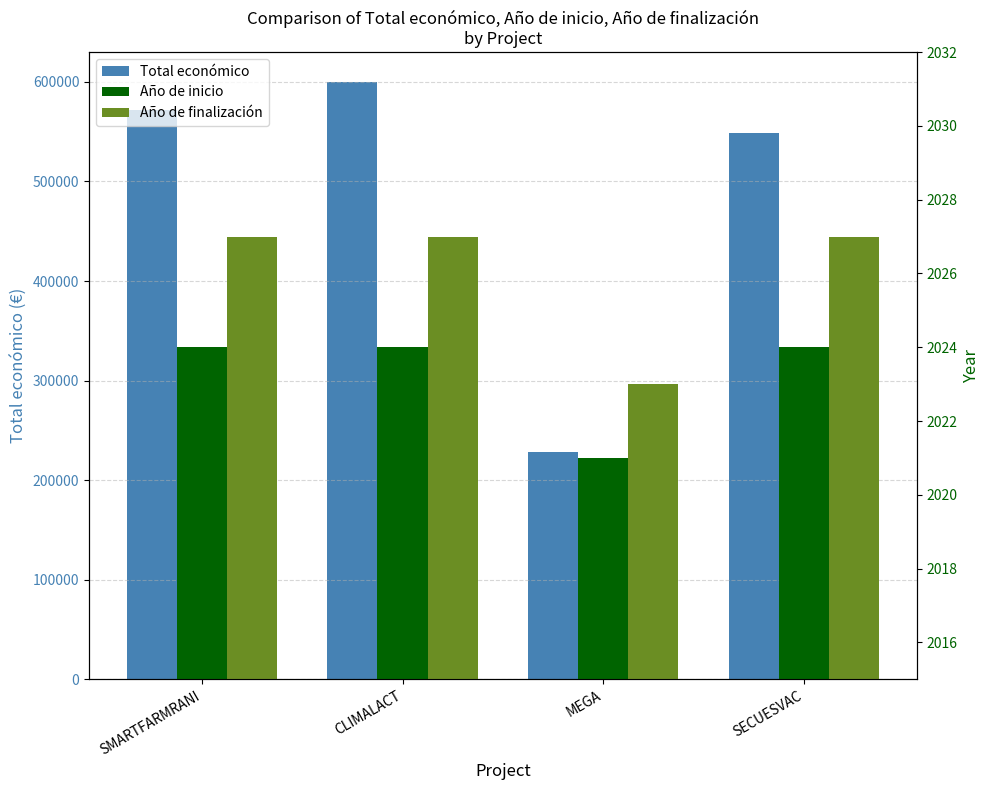

Where is Año de inicio nearest to the value 2022?

MEGA